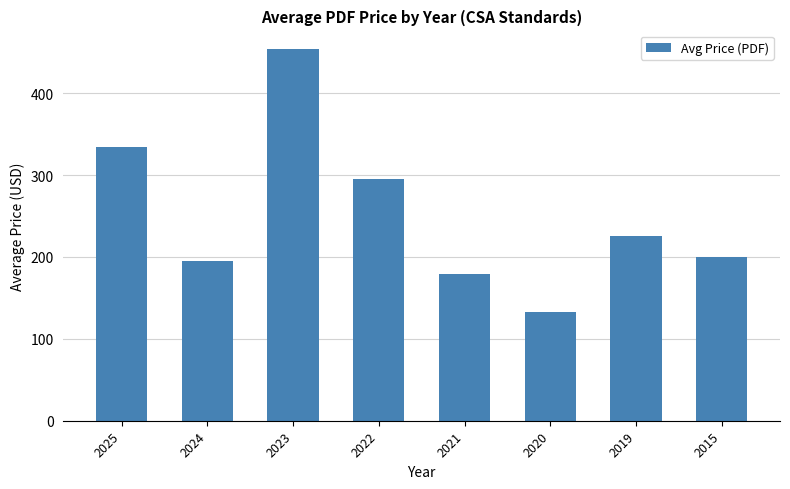

List the labels in order of value, largest first.

2023, 2025, 2022, 2019, 2015, 2024, 2021, 2020